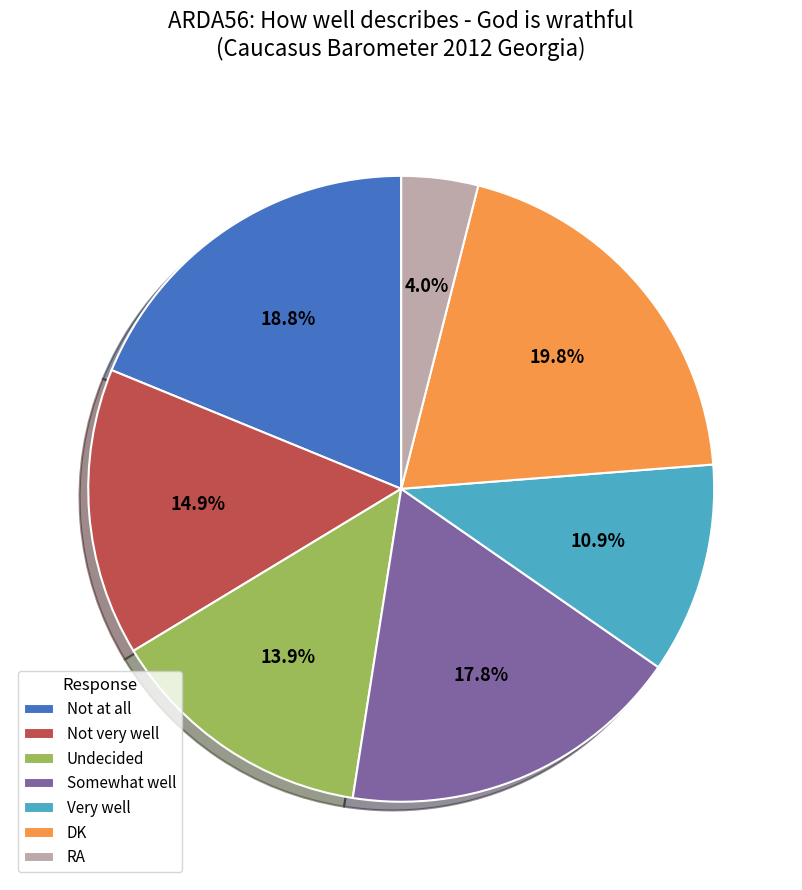

Which has a higher value, RA or Undecided?

Undecided